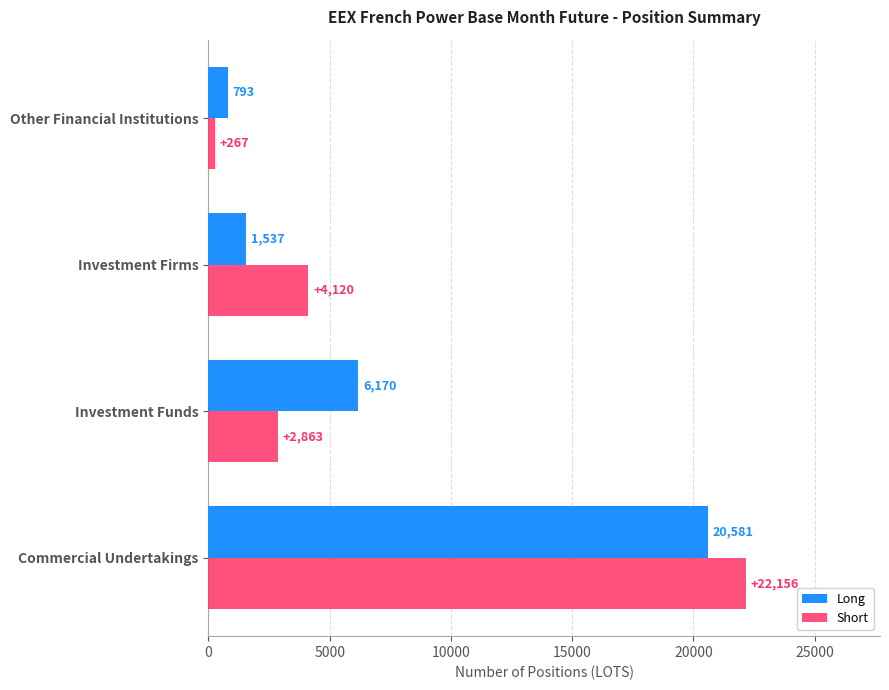

Which category has the lowest value in the Short series?

Other Financial Institutions